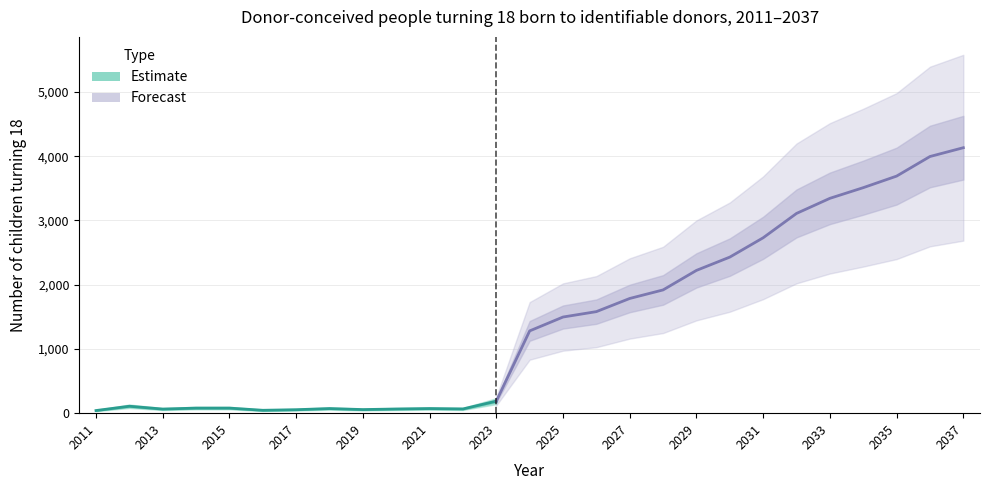

How many values exceed 1281?

13